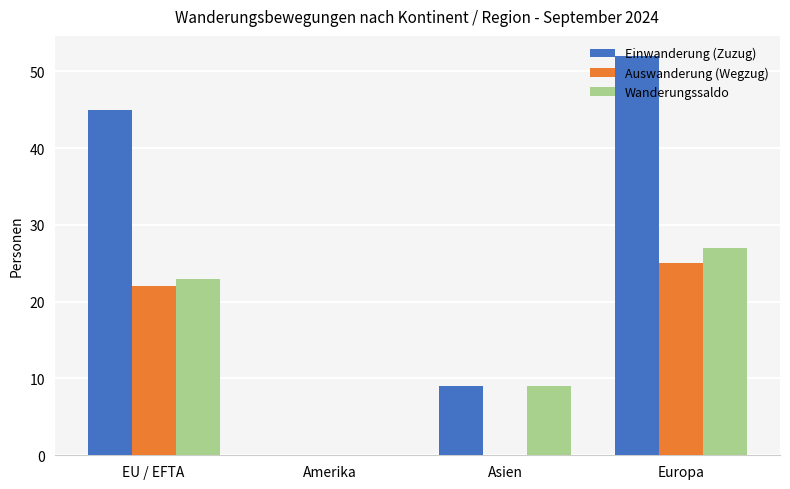

What is the average value of the Wanderungssaldo series?

15